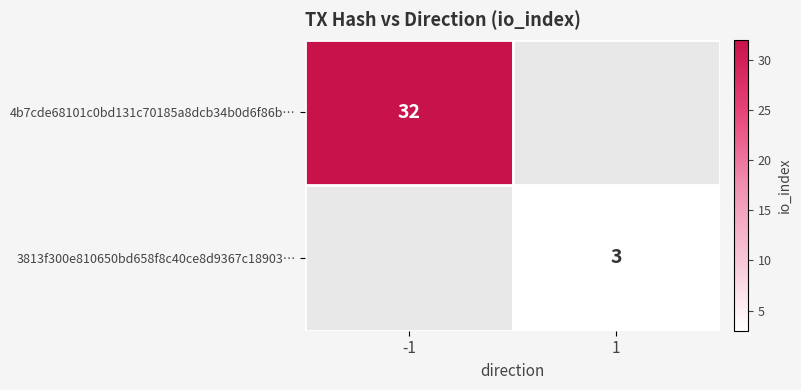

Which label corresponds to the smallest value in the chart?

1